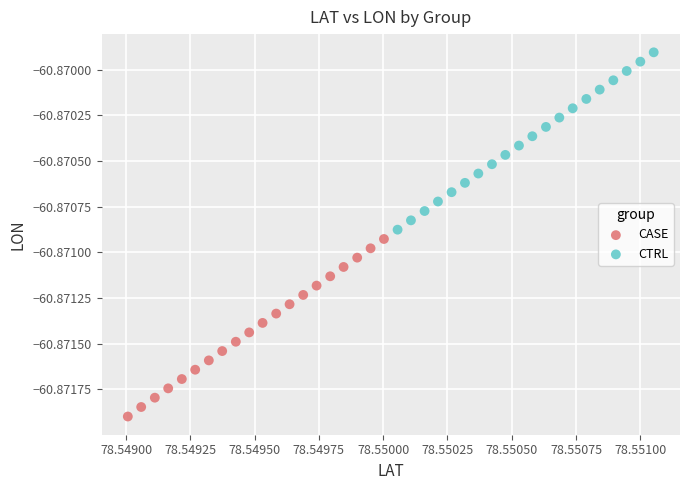

Which series has the largest Y range (max minus min)?

CASE